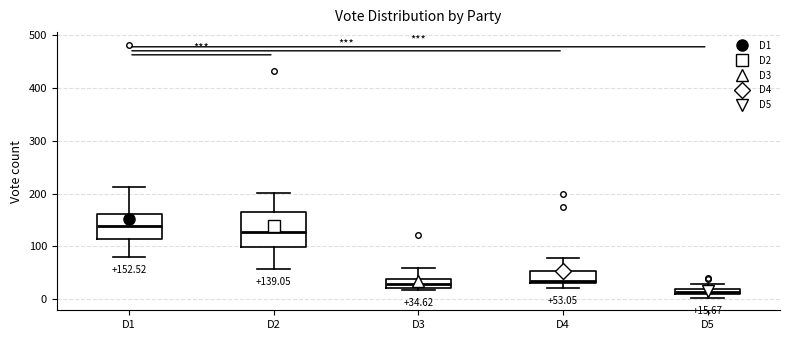

Which box has the highest median line?

D1